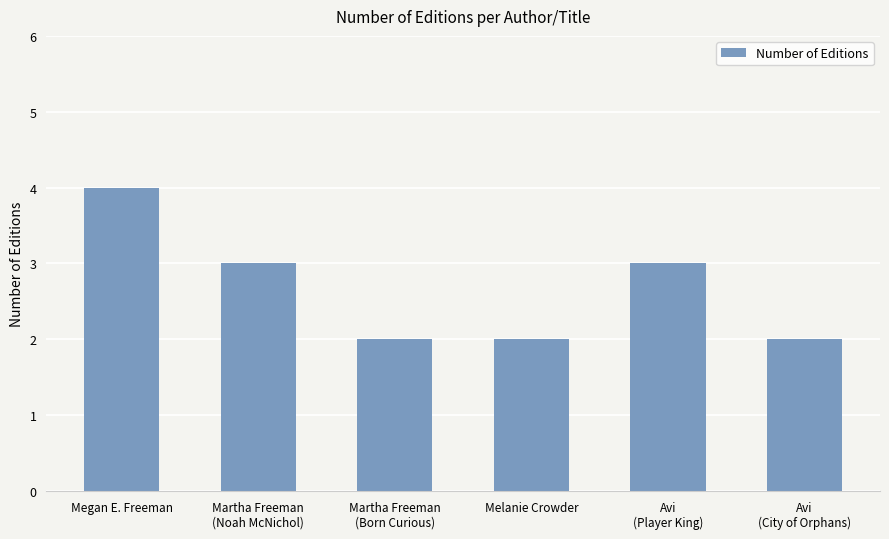

What is the sum of the values at Martha Freeman
(Born Curious) and Megan E. Freeman?

6